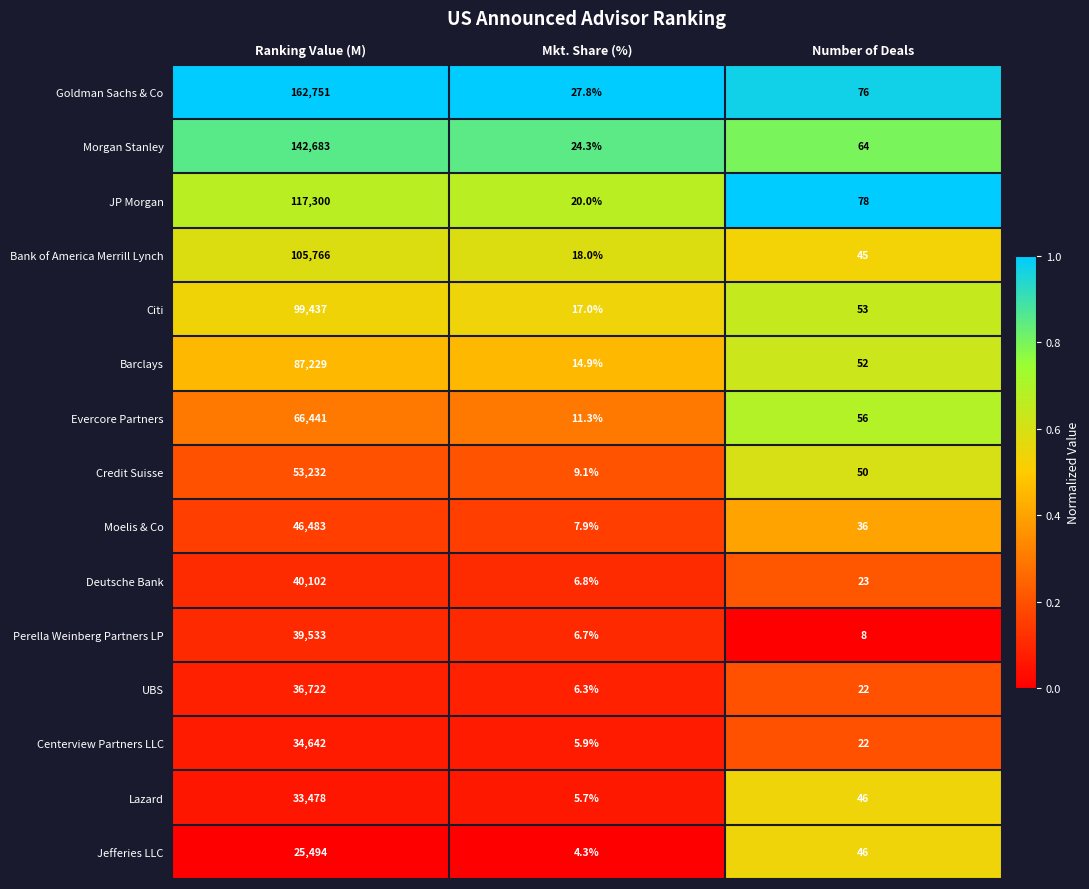

At Ranking Value (M), list the series in order from largest to smallest.

Goldman Sachs & Co, Morgan Stanley, JP Morgan, Bank of America Merrill Lynch, Citi, Barclays, Evercore Partners, Credit Suisse, Moelis & Co, Deutsche Bank, Perella Weinberg Partners LP, UBS, Centerview Partners LLC, Lazard, Jefferies LLC